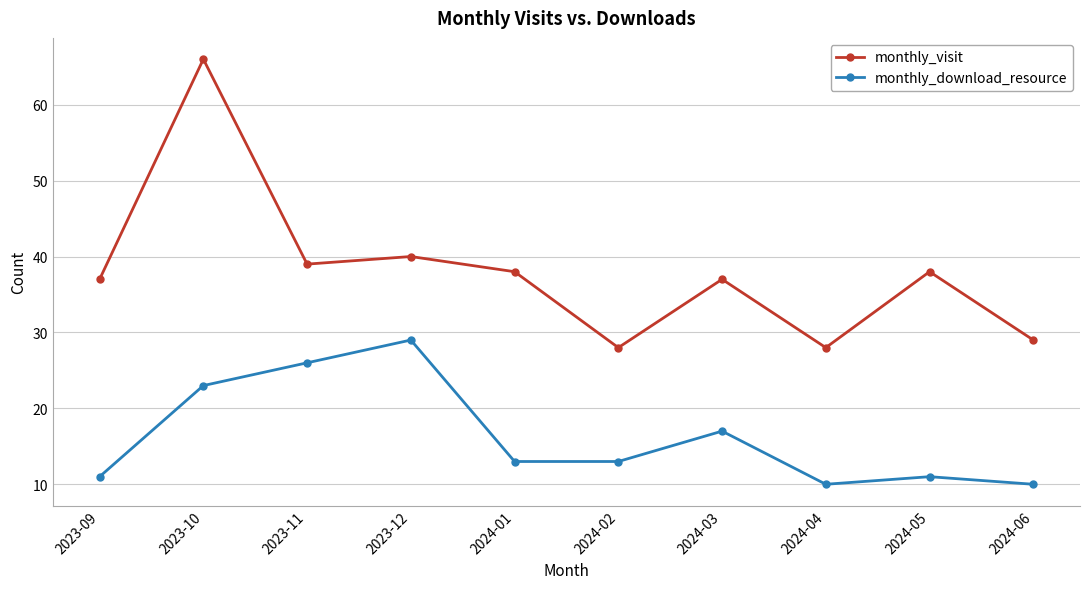

How many interior local valleys does the monthly_visit series have?

3